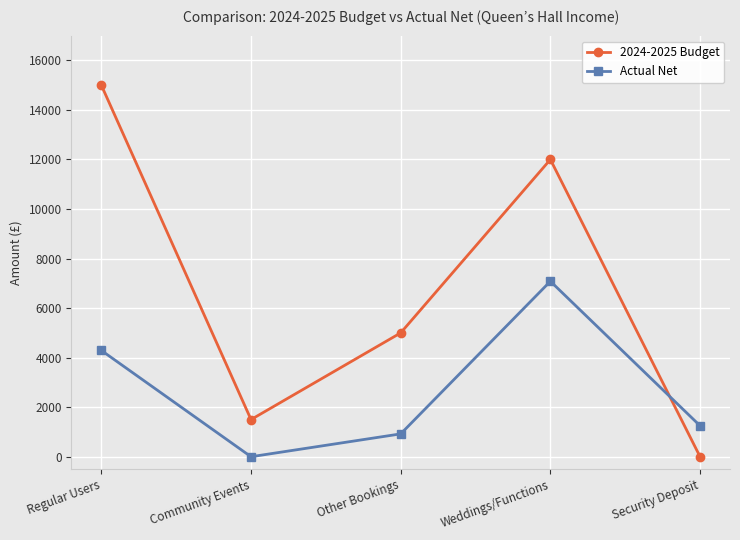

True or false: Actual Net and 2024-2025 Budget intersect in this chart.

True